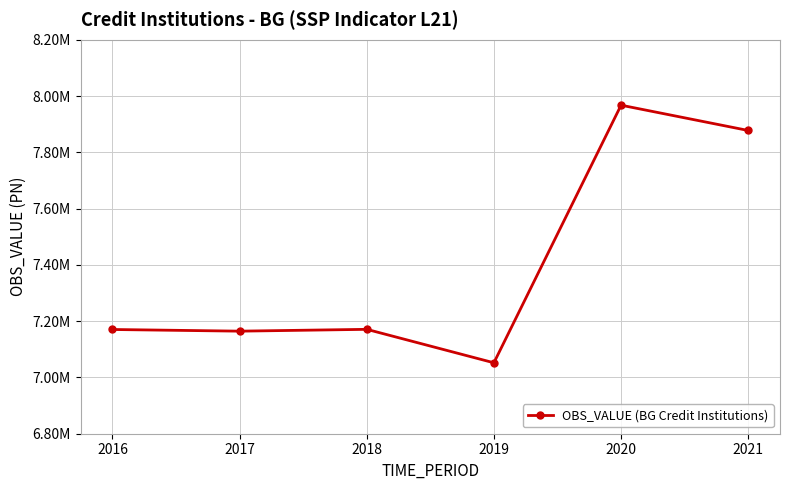

Is this an area chart (filled region under the line)?

No